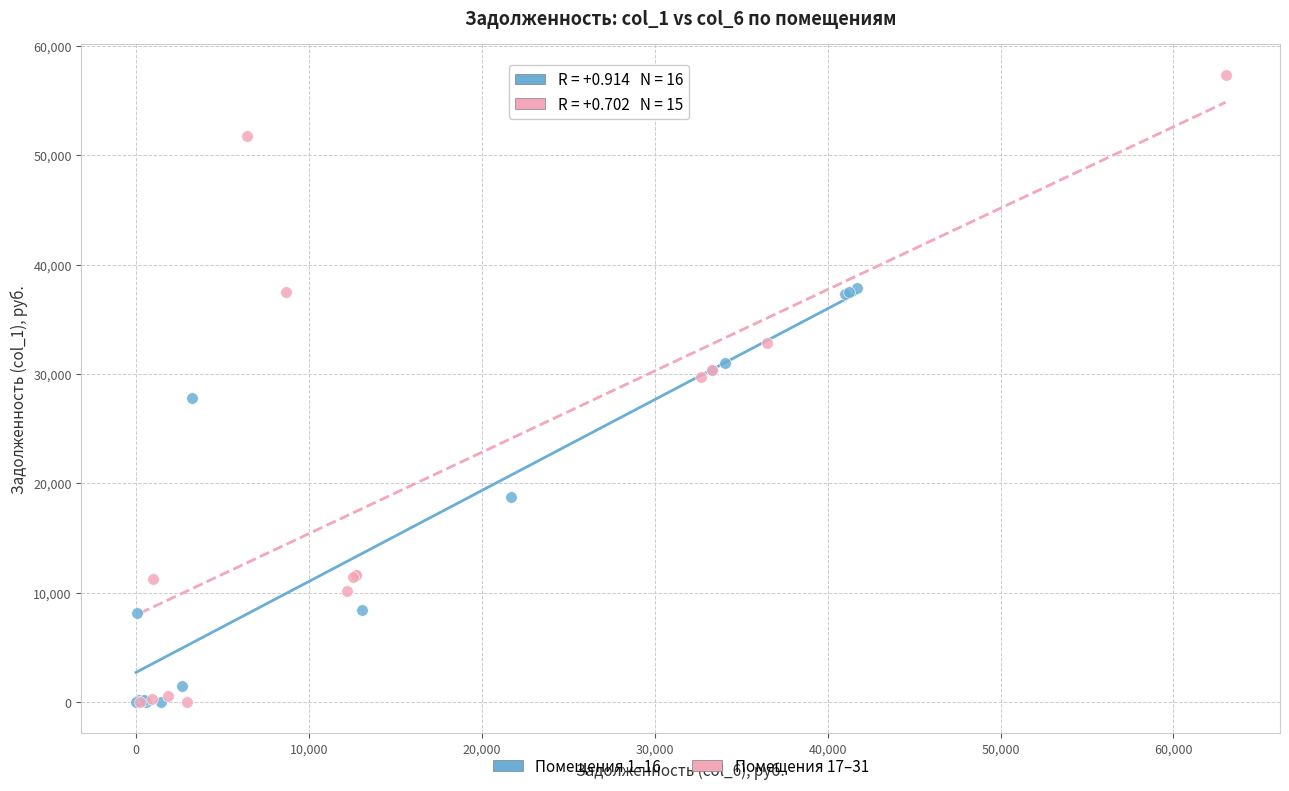

Which series has the largest Y range (max minus min)?

Помещения 17–31